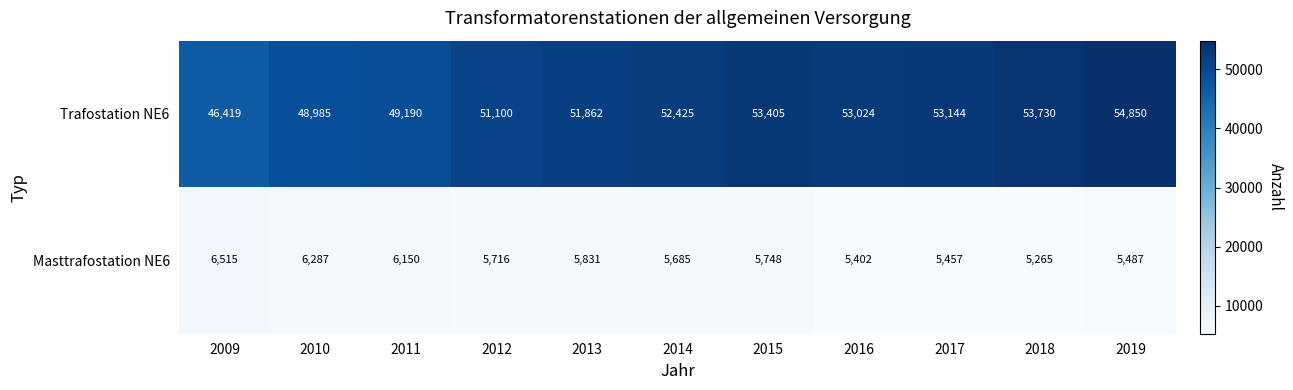

What is the maximum value shown in the chart?

54850